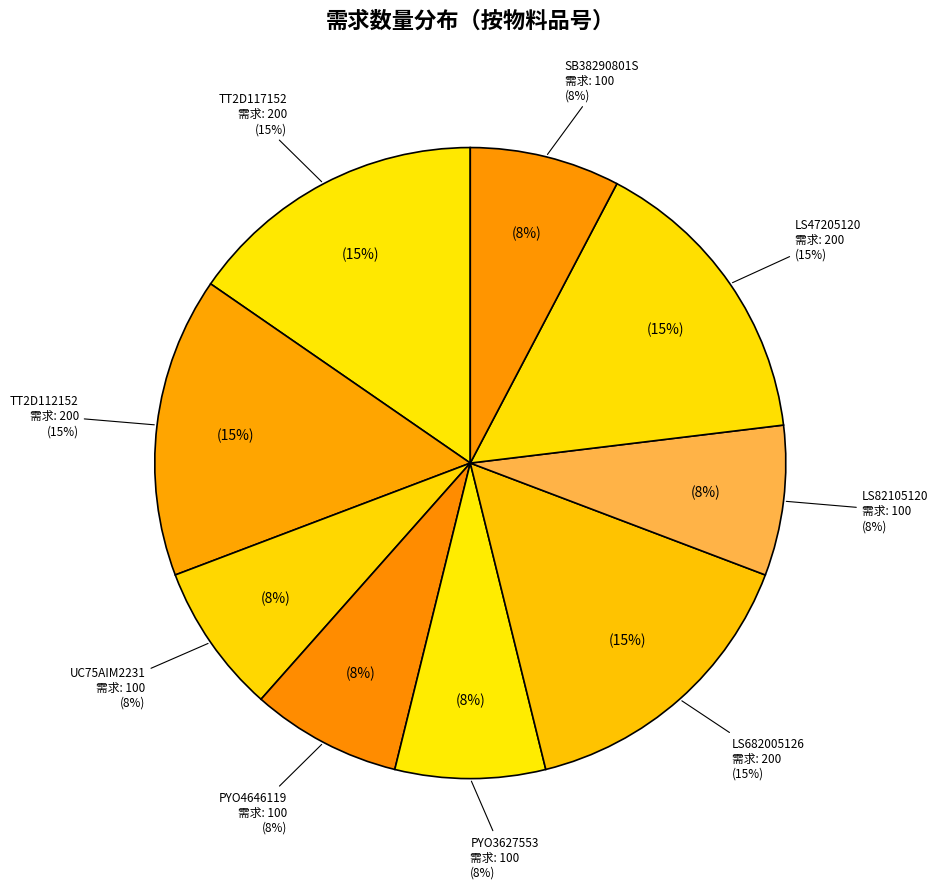

True or false: LS82105120 accounts for 14% of the total.

False